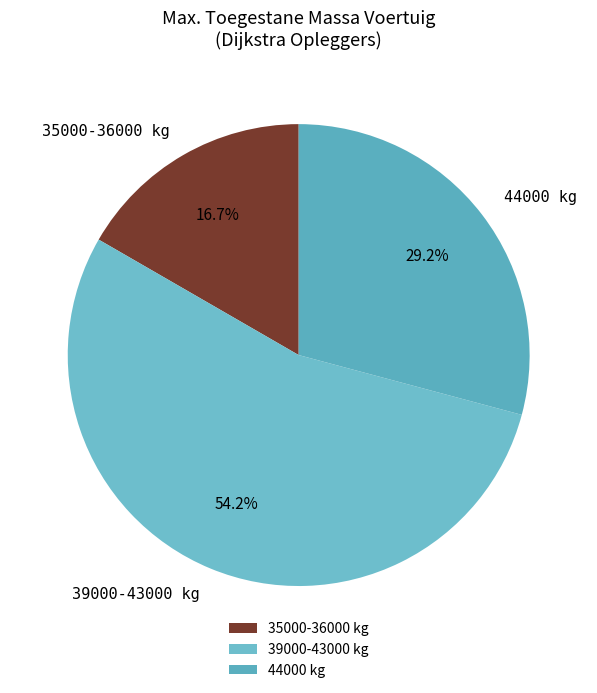

How many slices are in this pie chart?

3